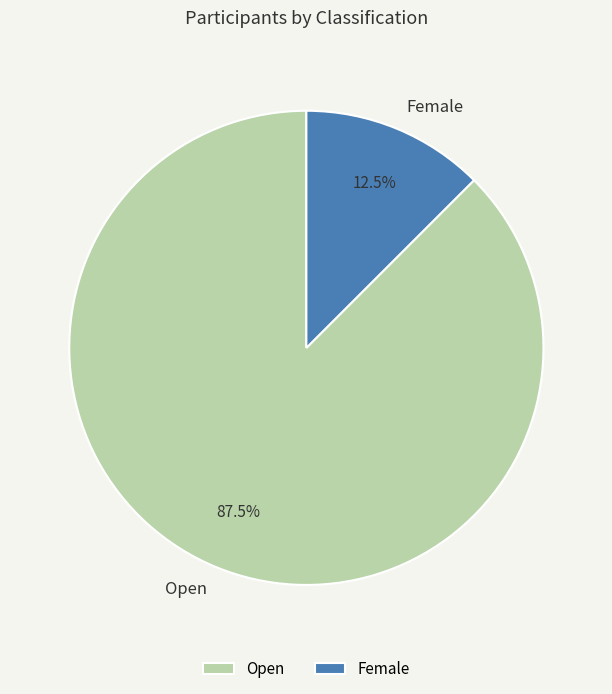

Does any single category account for the majority?

Yes